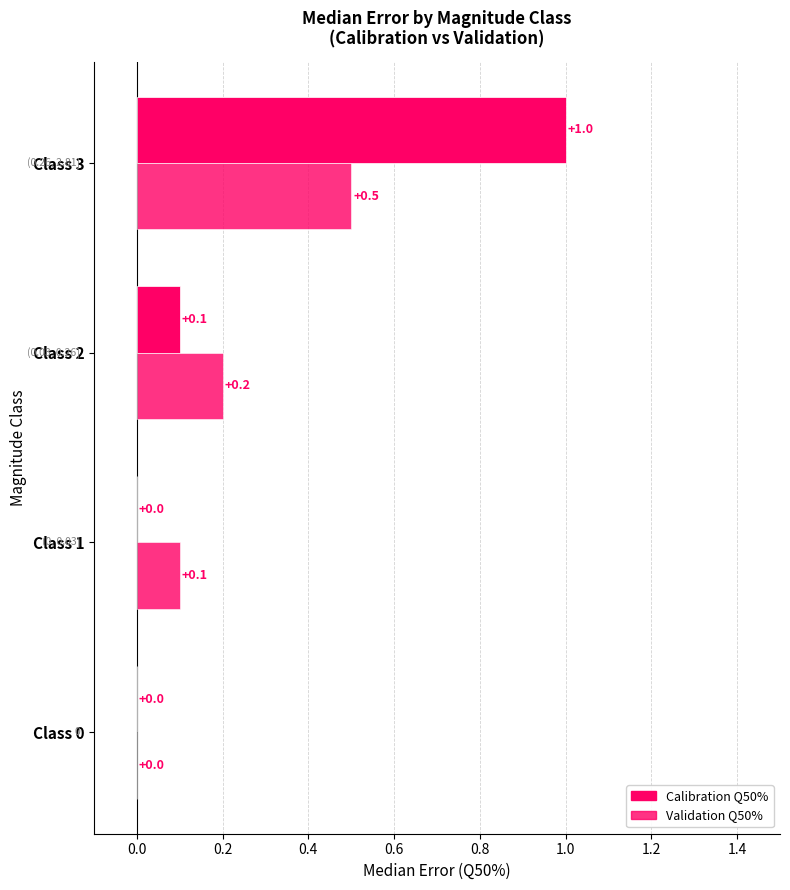

What is the difference between the maximum and minimum values in the Validation Q50% series?

0.5